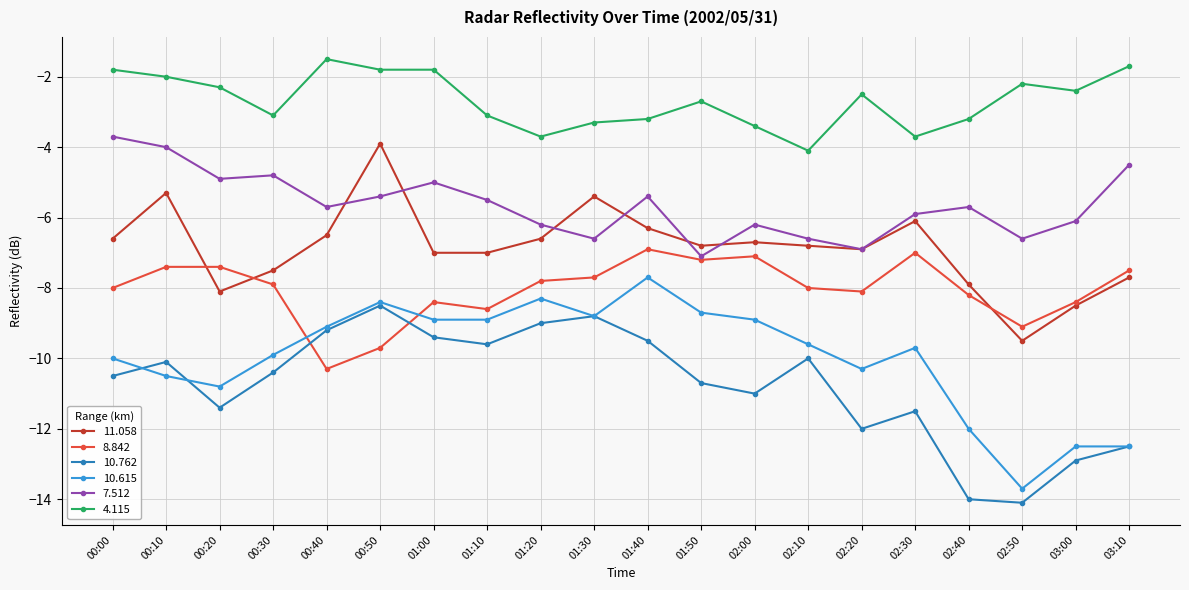

Is it true that 8.842 equals -8.0 at 00:00?

True